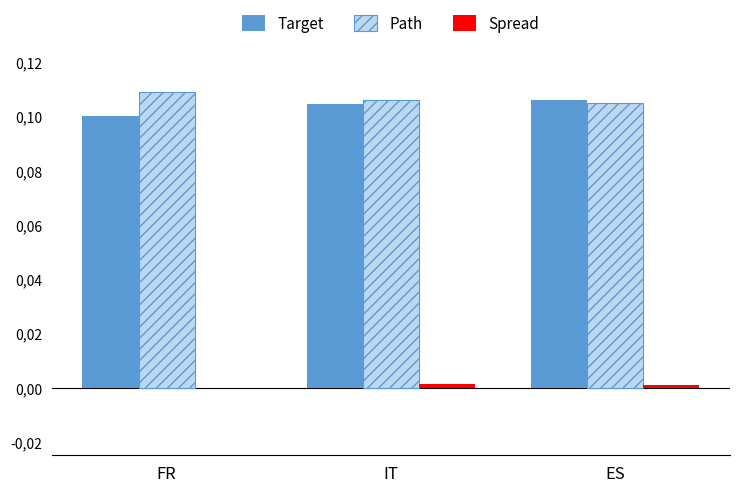

What position from the right is FR?

3